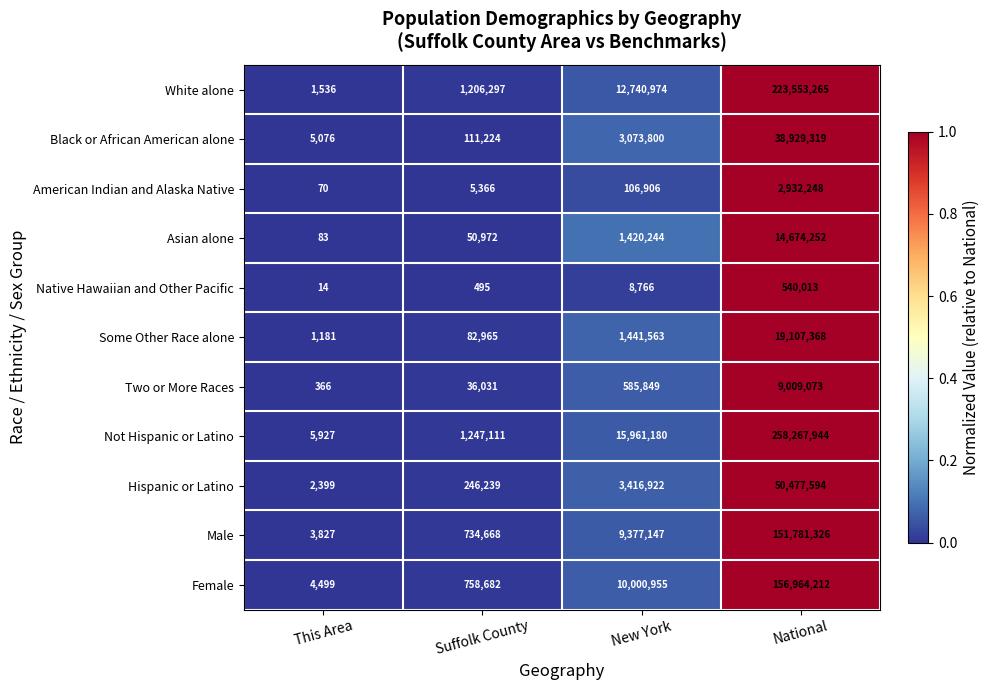

True or false: Asian alone has a value of 83 at This Area.

True